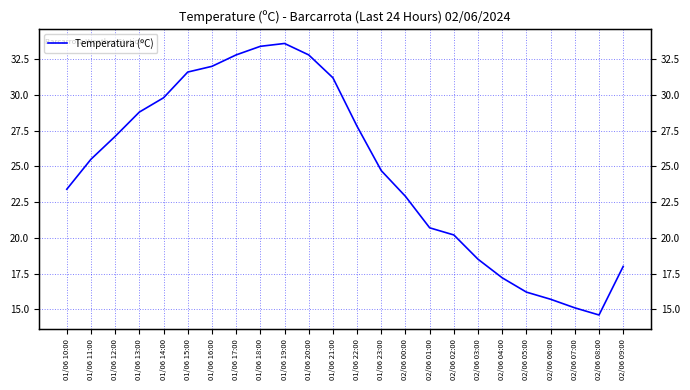

How many lines are shown in the chart?

1